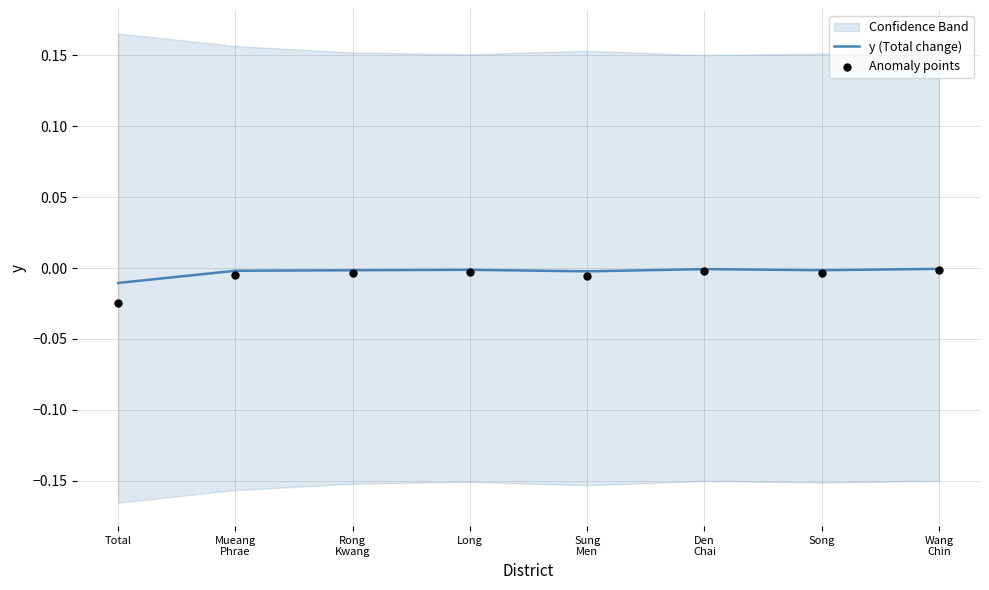

Which series contains the lowest Y value?

Anomaly points